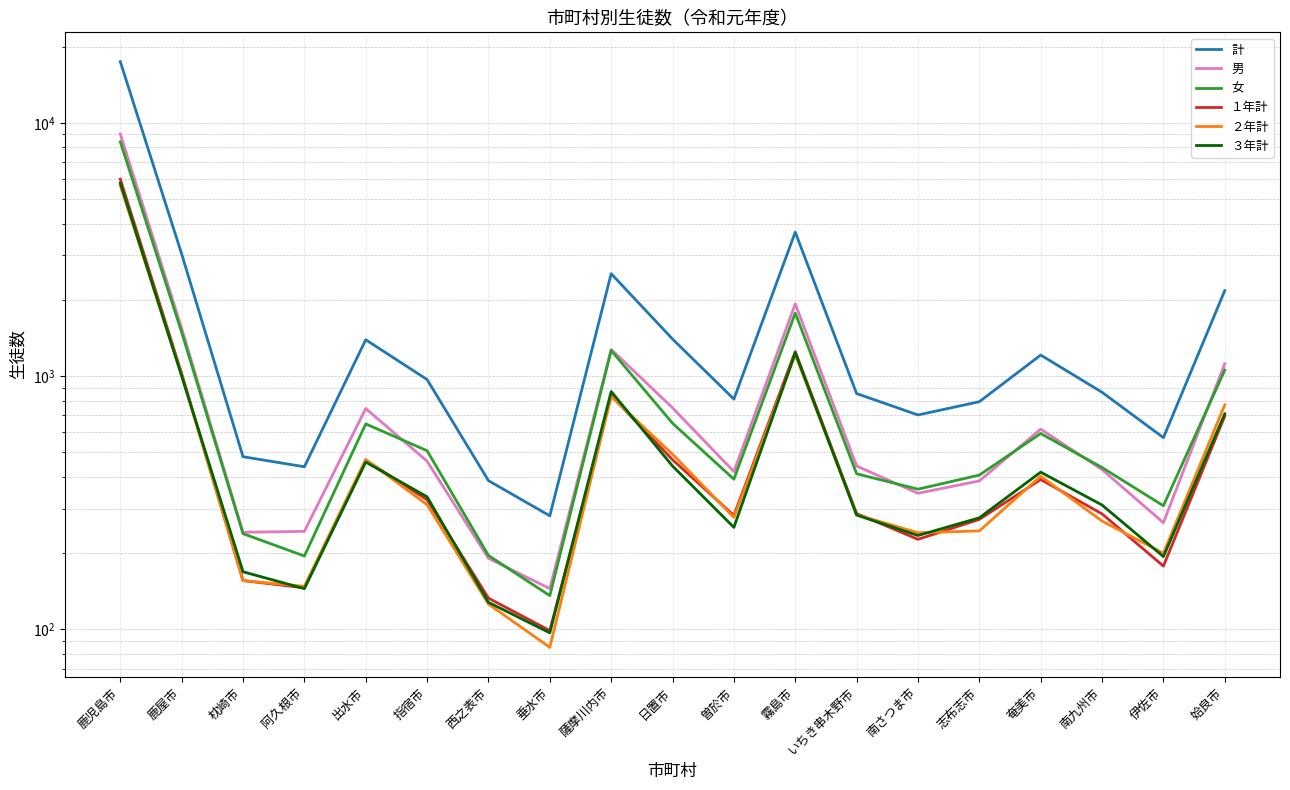

What position from the right is 阿久根市?

16